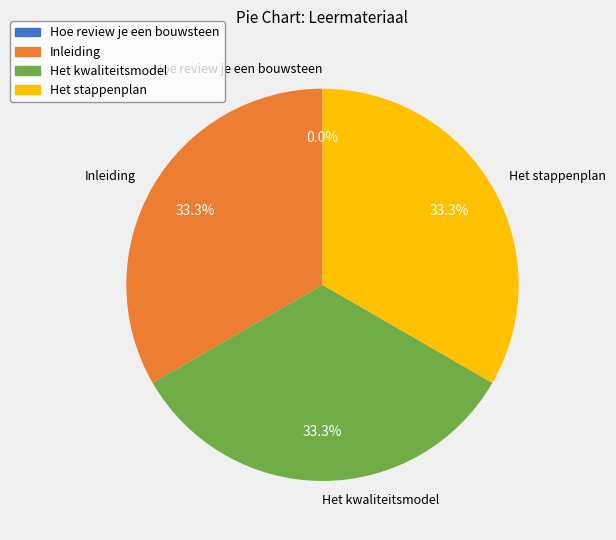

To the nearest percent, what portion does Het stappenplan represent?

33%